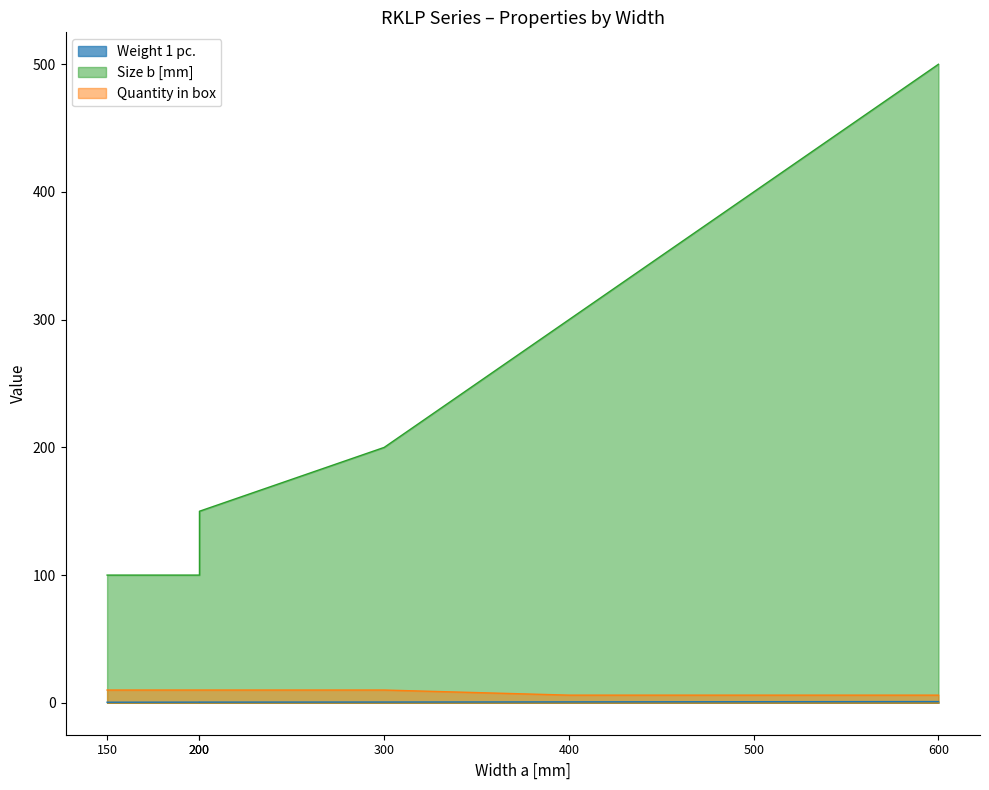

Reading left to right, transcribe all the data shown in this chart.

Weight 1 pc.: 150=0.5	200=0.5	200=0.5	300=0.6	400=0.7	500=0.9	600=1.0
Size b [mm]: 150=100.0	200=100.0	200=150.0	300=200.0	400=300.0	500=400.0	600=500.0
Quantity in box: 150=10.0	200=10.0	200=10.0	300=10.0	400=6.0	500=6.0	600=6.0